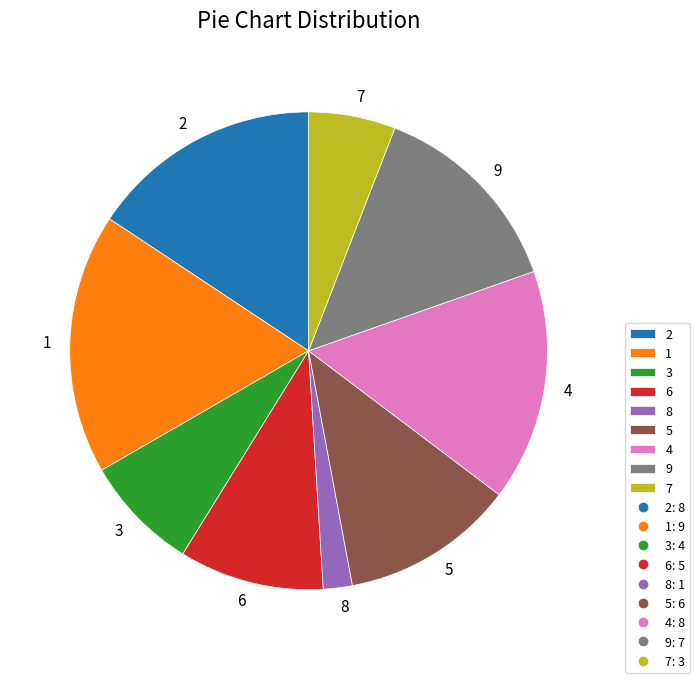

Is there a majority slice in this chart?

No